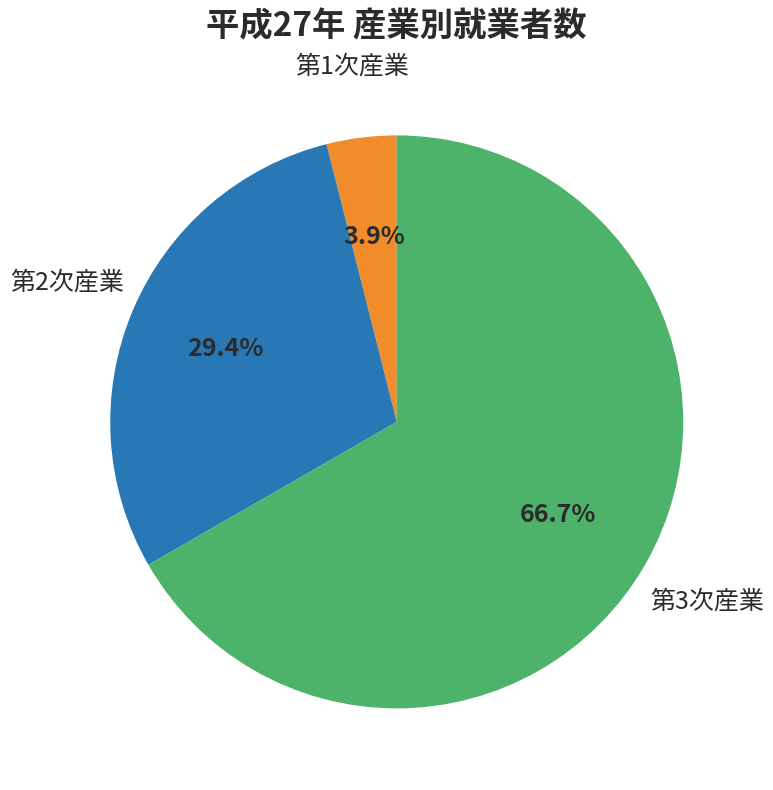

Does any single category account for the majority?

Yes